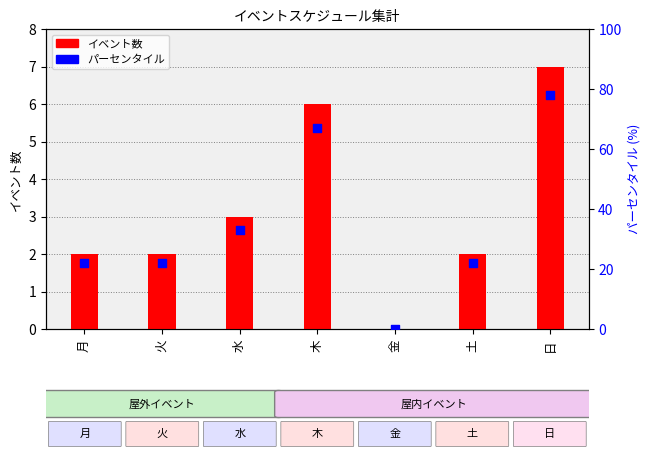

Which series contains the highest Y value?

パーセンタイル